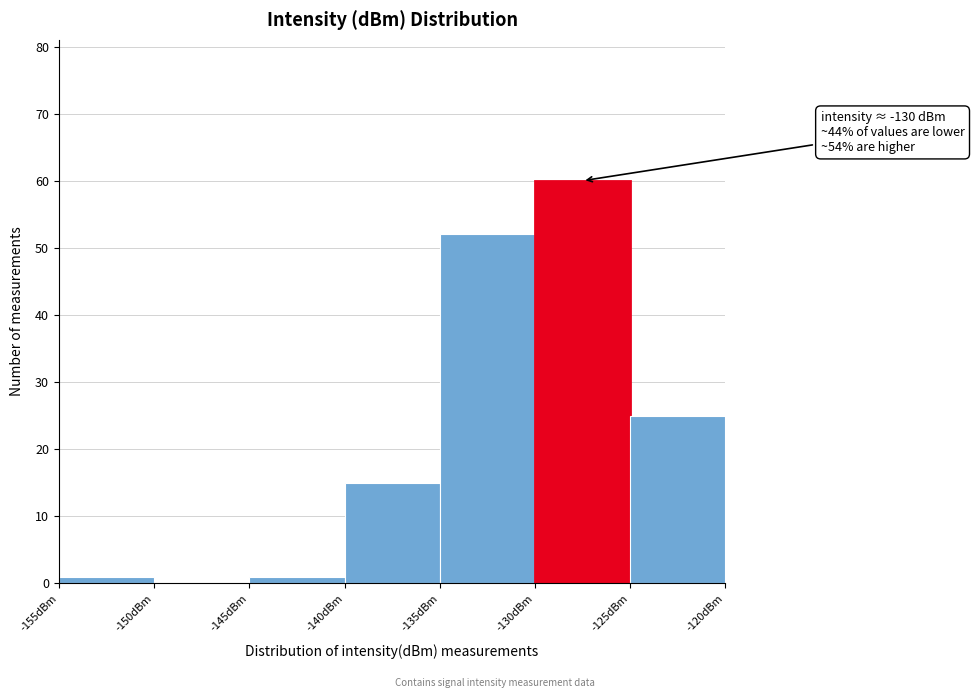

Over which range of the x-axis is the bar tallest?

-130 to -125